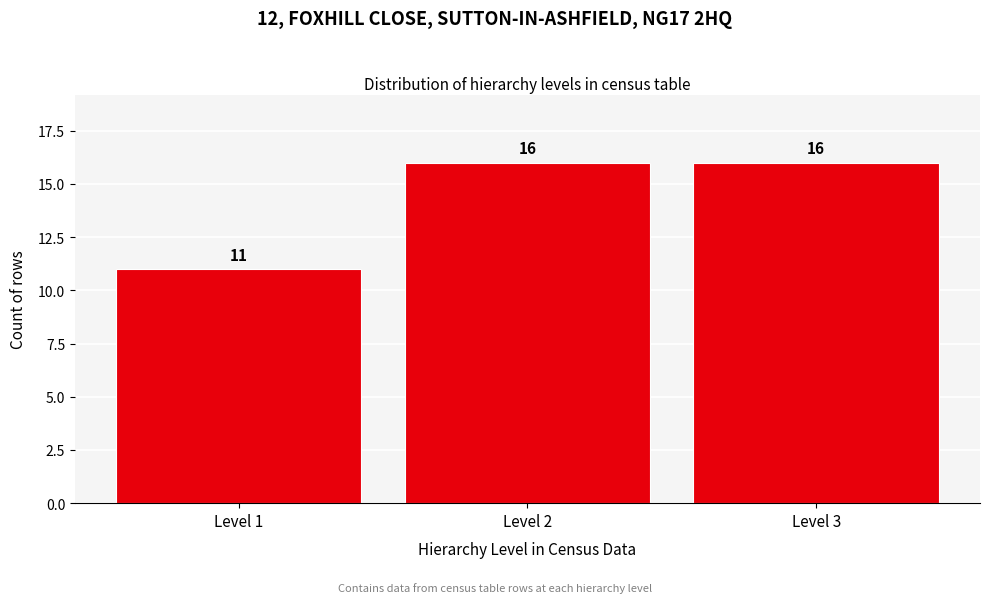

What is the height of the bar covering 2.5 to 3.5 on the x-axis?

16